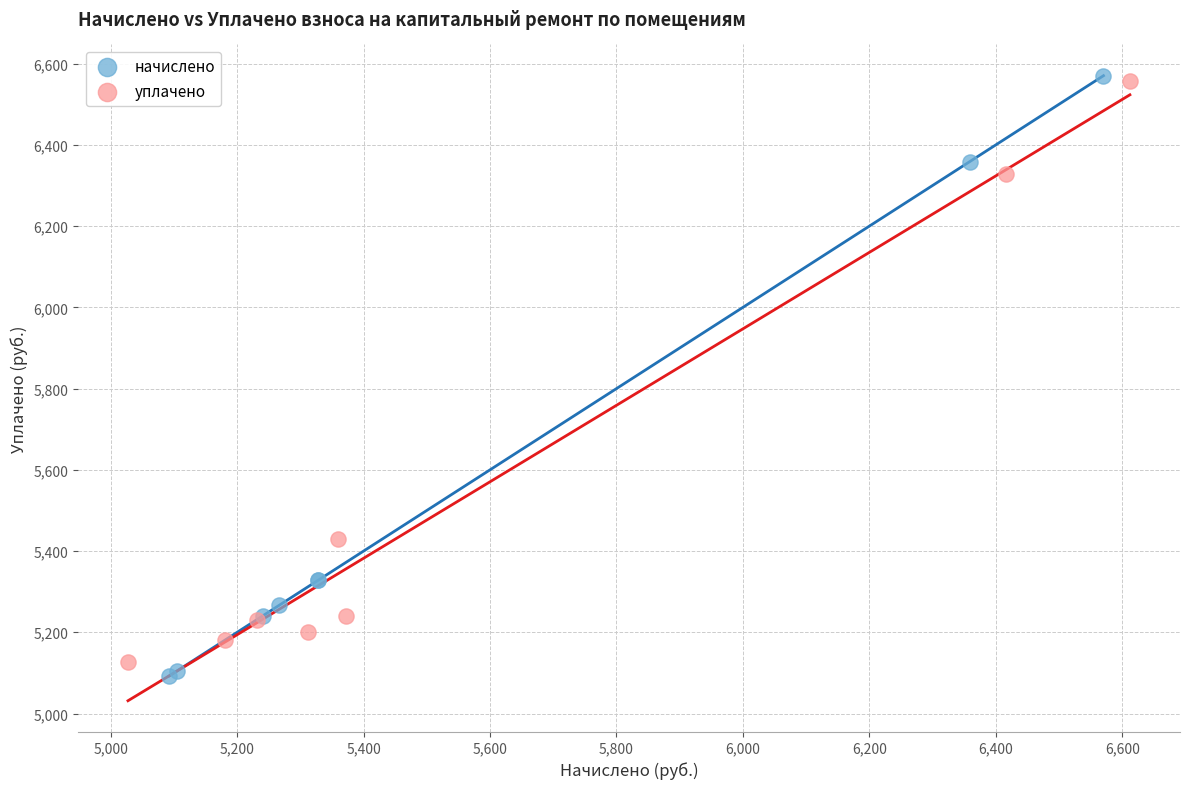

Which series has the widest spread of Y values?

начислено